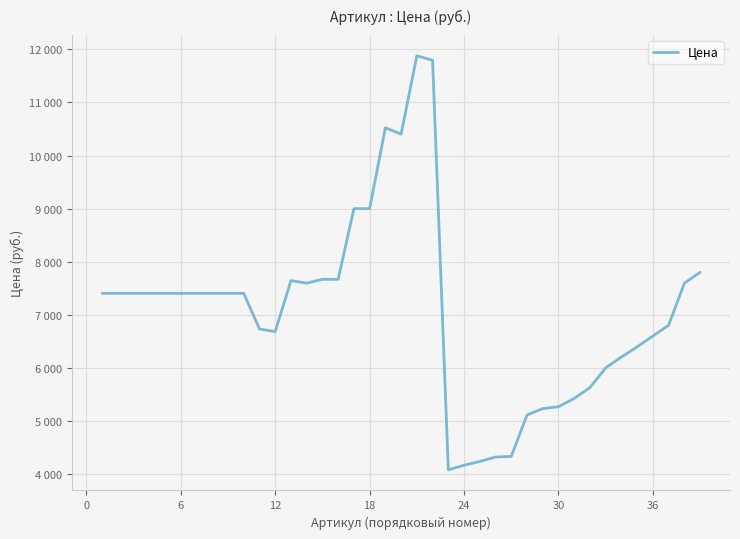

Does the chart have visible grid lines?

Yes